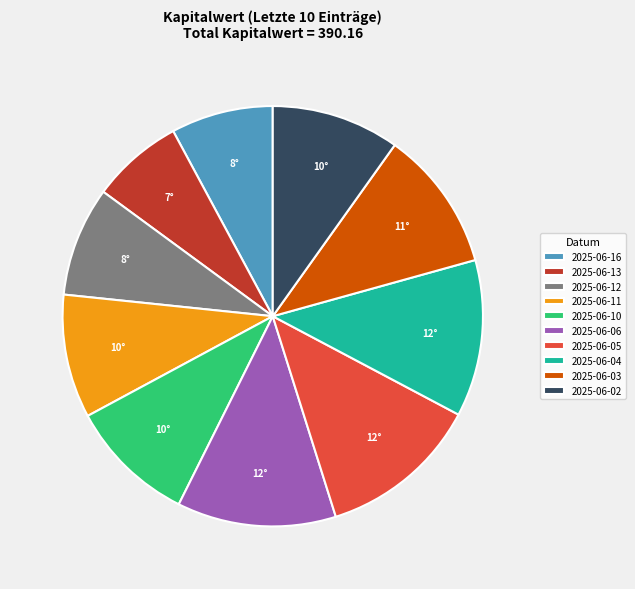

Do 2025-06-13 and 2025-06-03 together represent more than half of the pie?

No